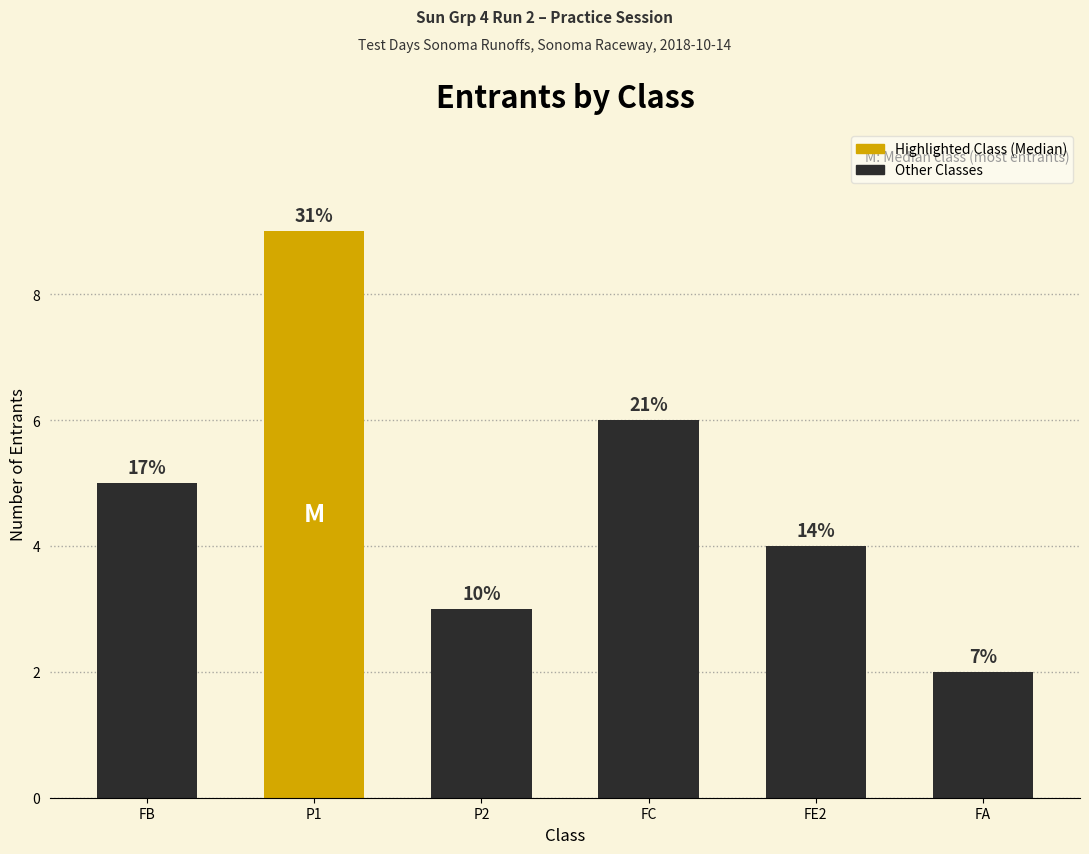

List the labels in order of value, largest first.

P1, FC, FB, FE2, P2, FA